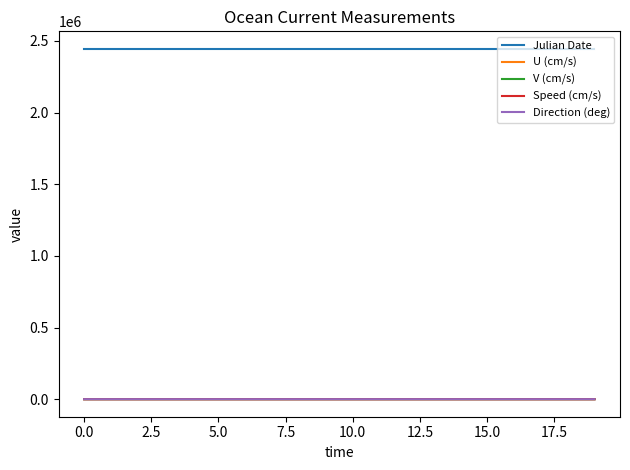

Which series has the widest spread of values?

Direction (deg)